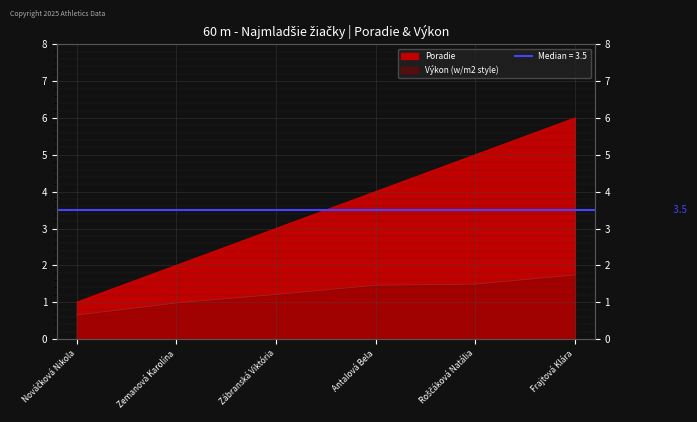

The chart shows a value of 1 at Zemanová Karolína. True or false?

False